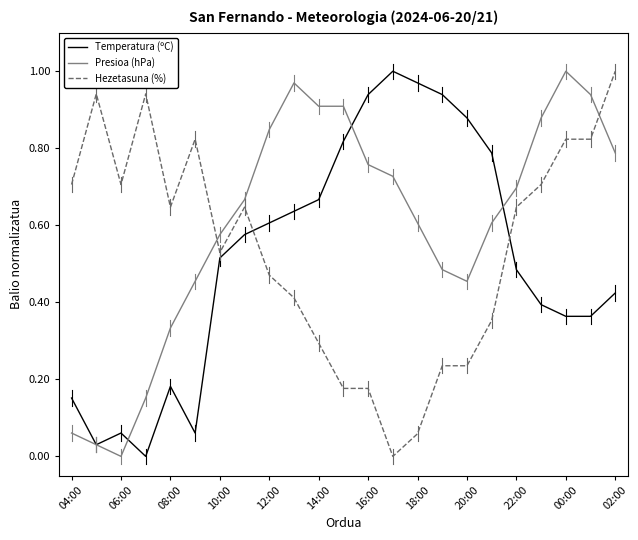

Which series has the largest total across all categories?

Presioa (hPa)